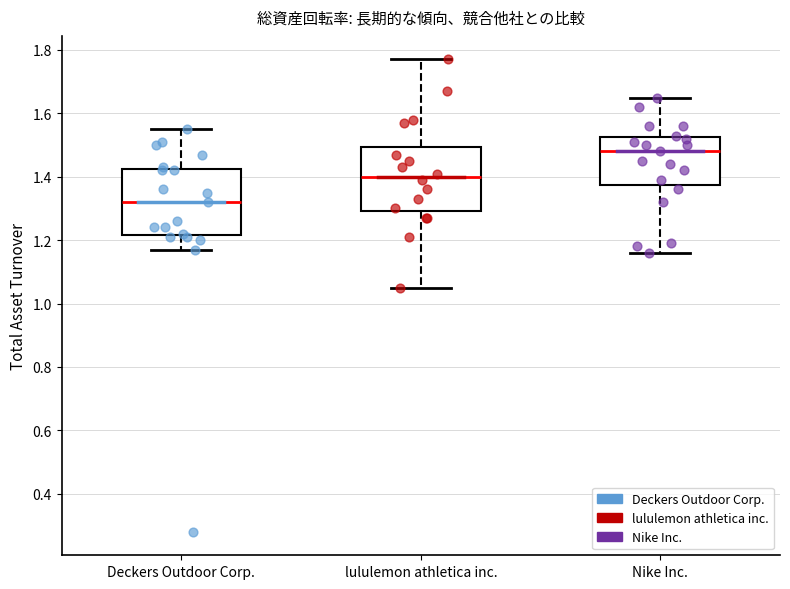

Which box's median line is the lowest?

Deckers Outdoor Corp.